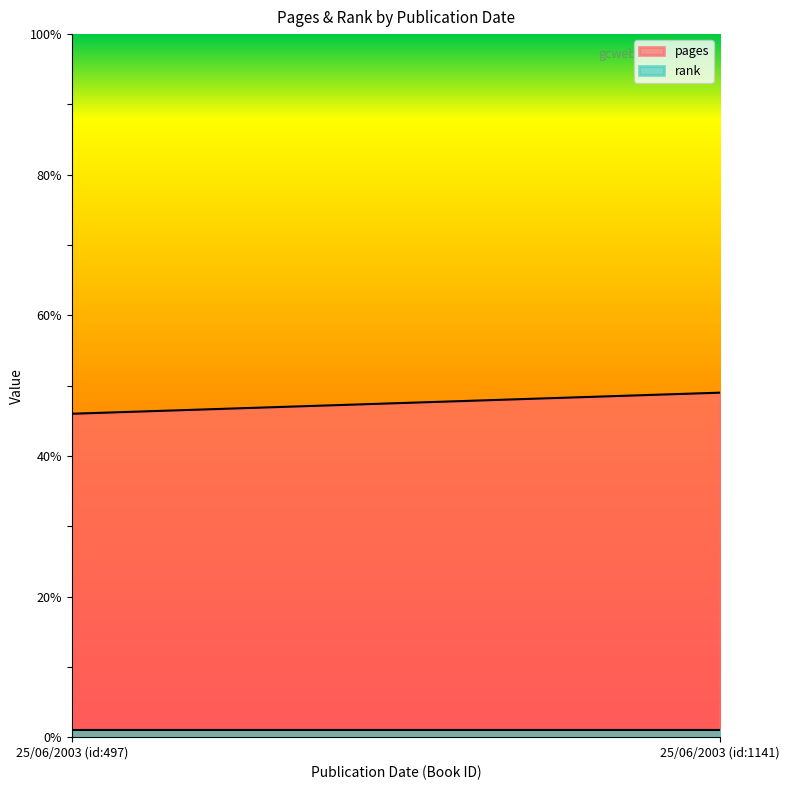

Rank the series at 25/06/2003 (id:497) from highest to lowest value.

pages, rank